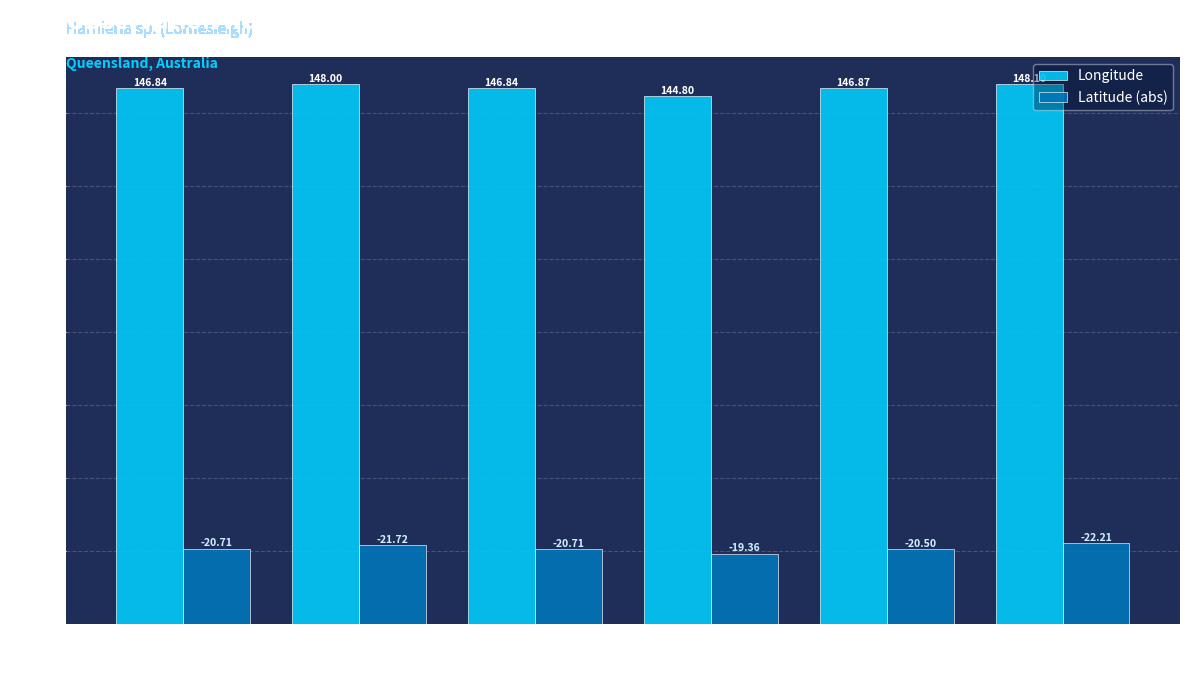

What is the sum of the Longitude values at 4 and 1?

294.9